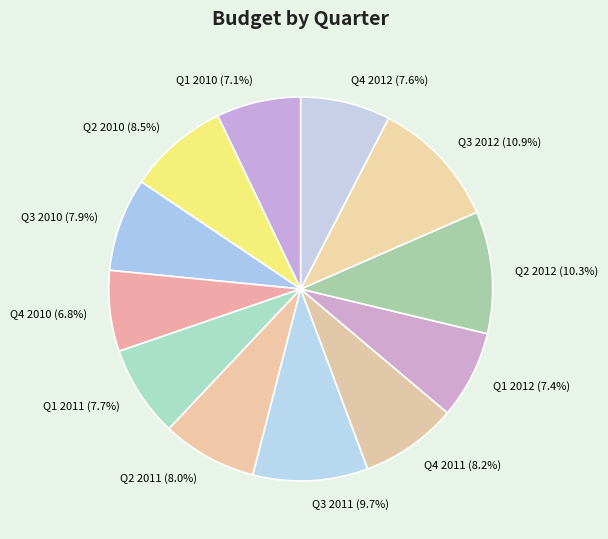

Which has a higher value, Q4 2012 (7.6%) or Q3 2011 (9.7%)?

Q3 2011 (9.7%)